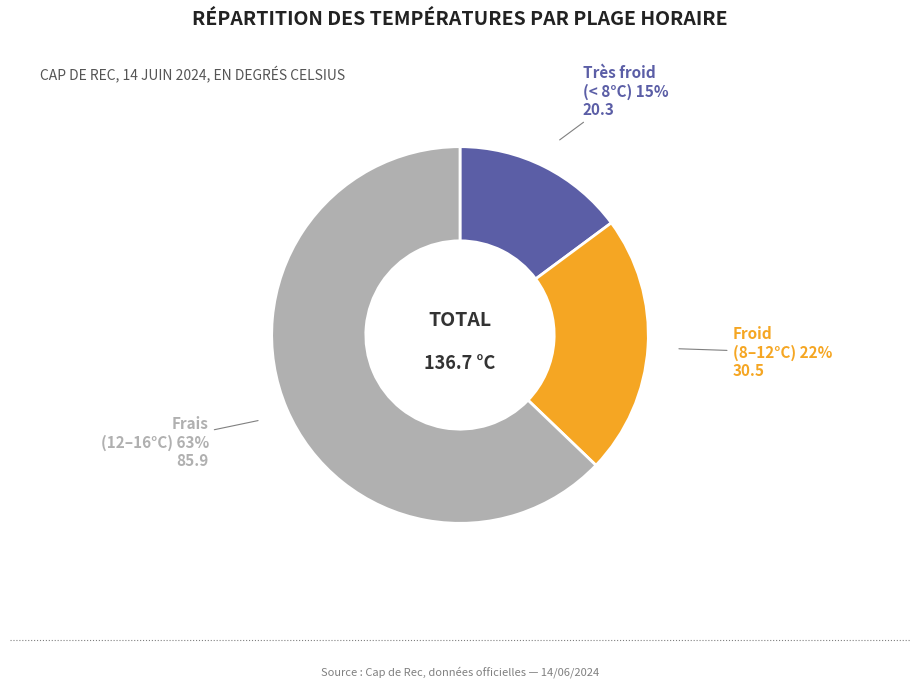

Count the number of slices in the pie.

3